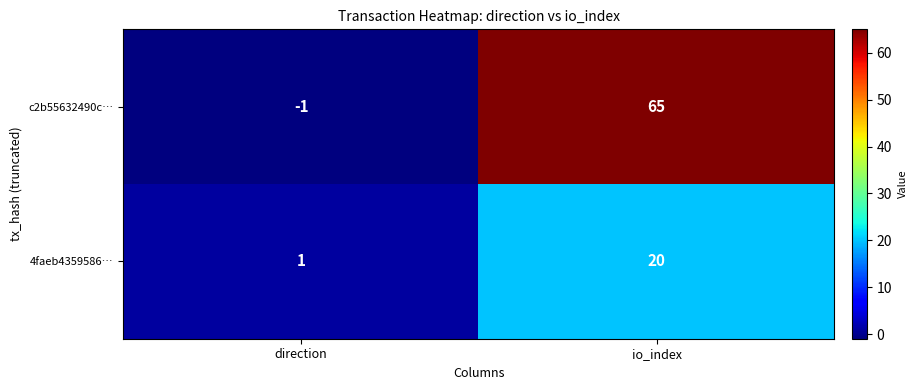

The 4faeb4359586… series shows 33 at io_index. True or false?

False